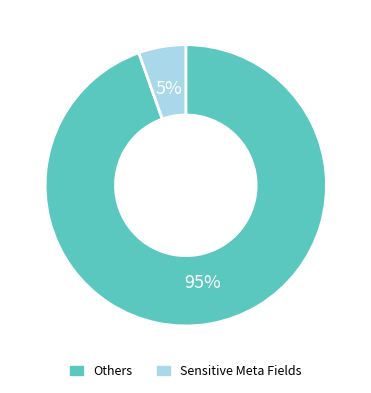

To the nearest percent, what is the combined percentage of Sensitive Meta Fields and Others?

100%